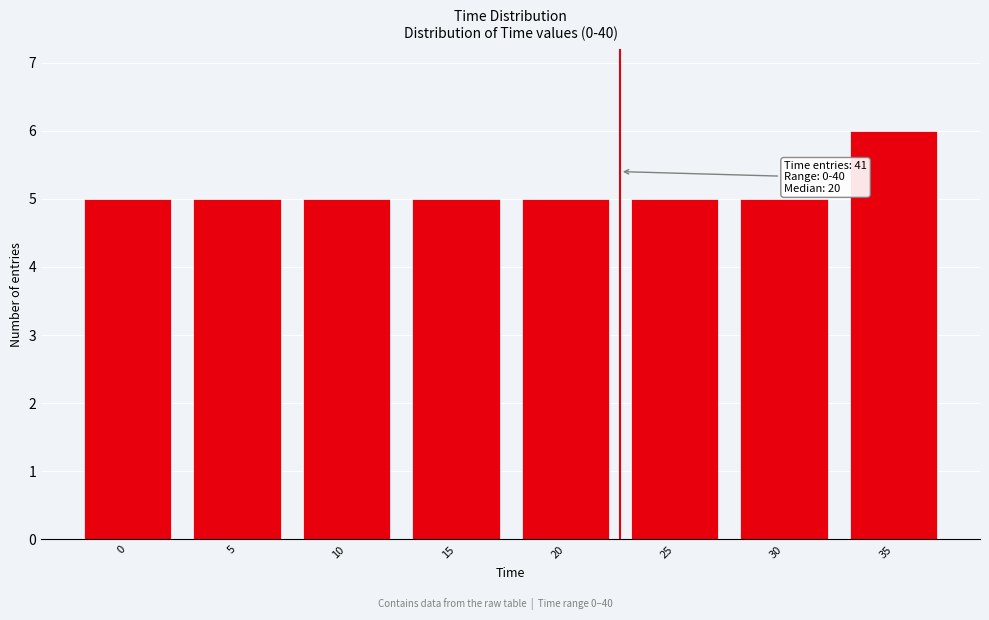

Reading left to right, list all the values displayed in this chart.

5	5	5	5	5	5	5	6